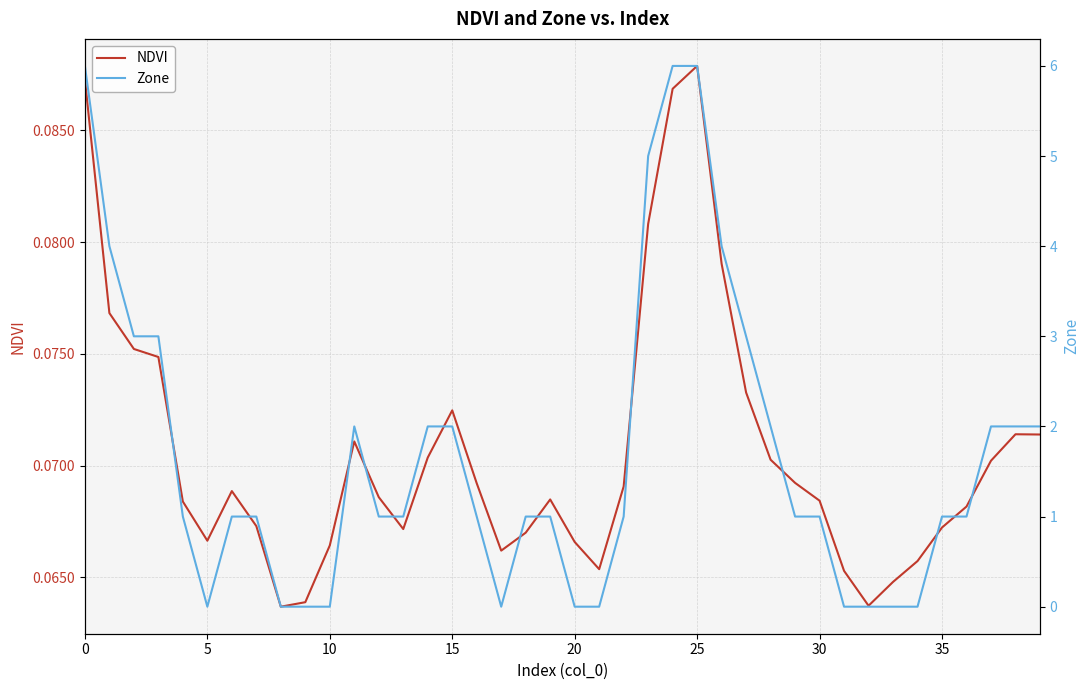

In NDVI, how many points are lower than both neighbors (excluding endpoints)?

6